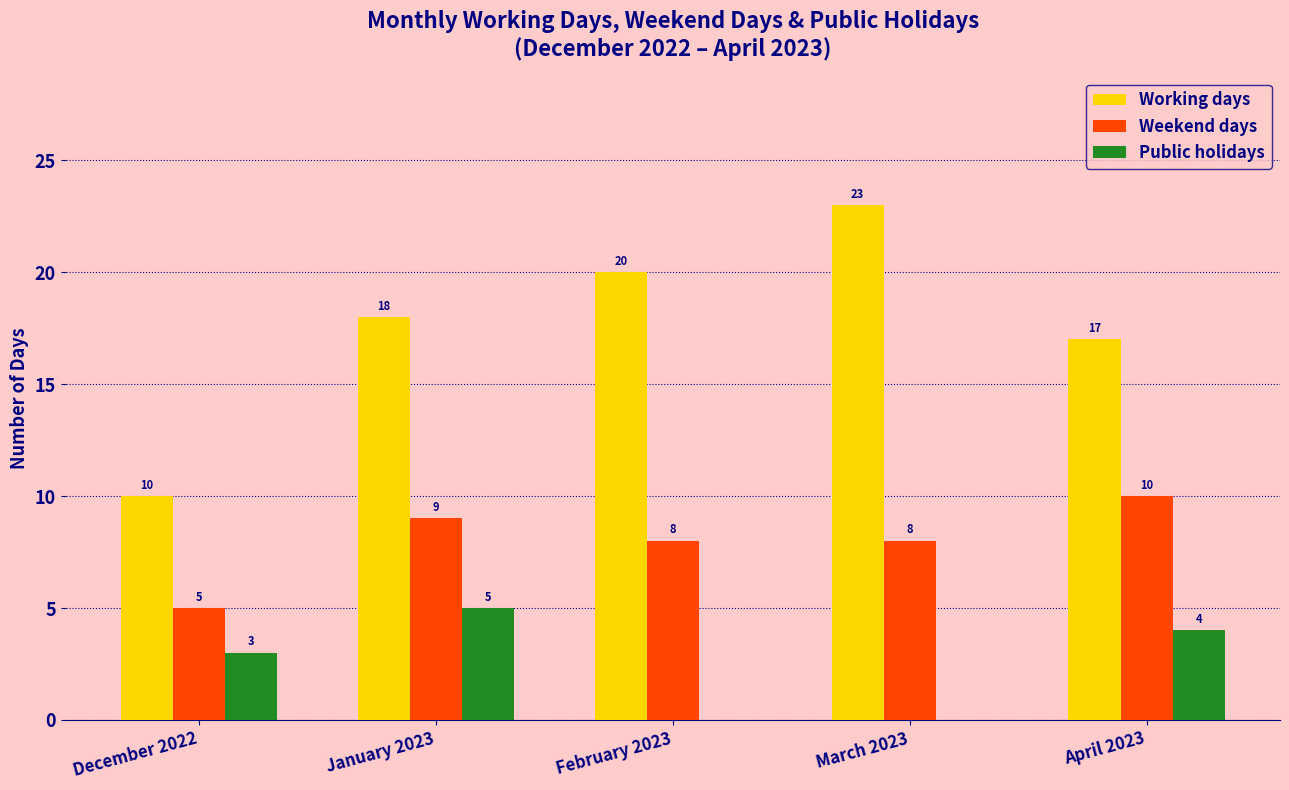

Are the bars grouped side by side (vs. stacked)?

Yes